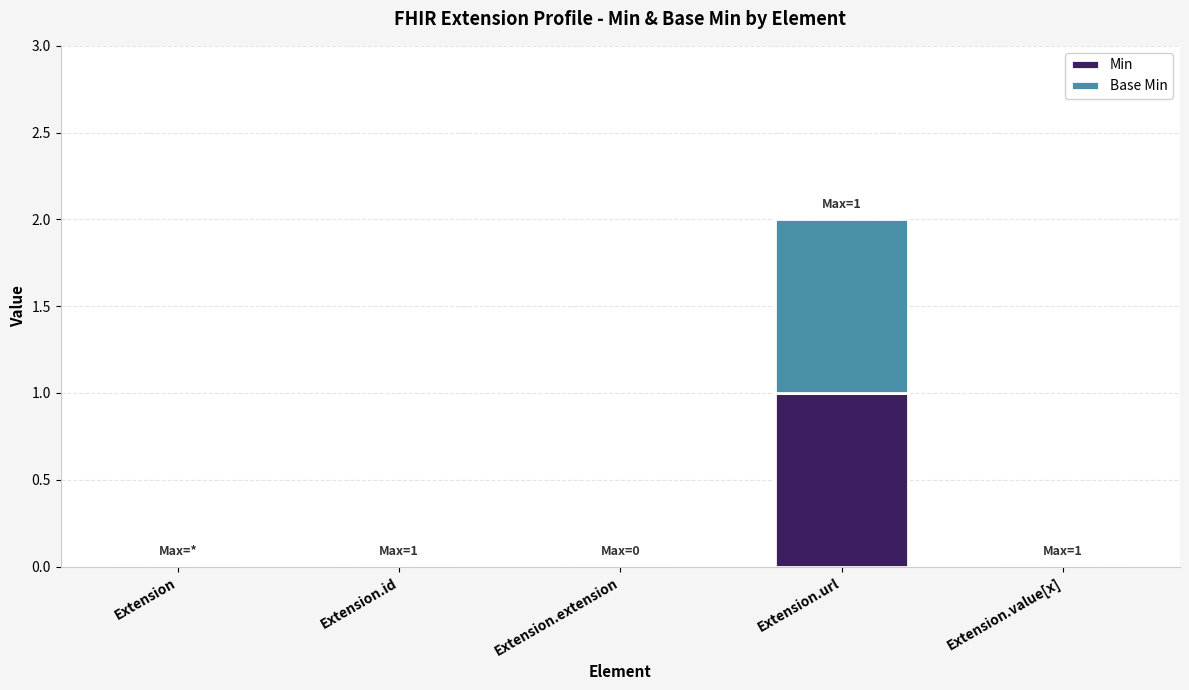

The value of Min at Extension.value[x] is 0. True or false?

True